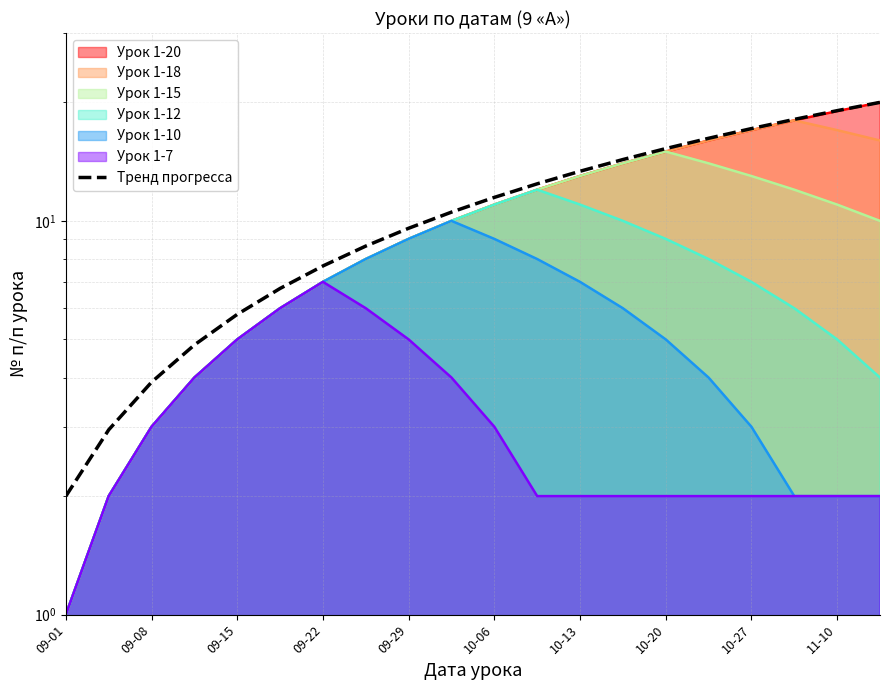

The value at 09-22 is 10.5. True or false?

False